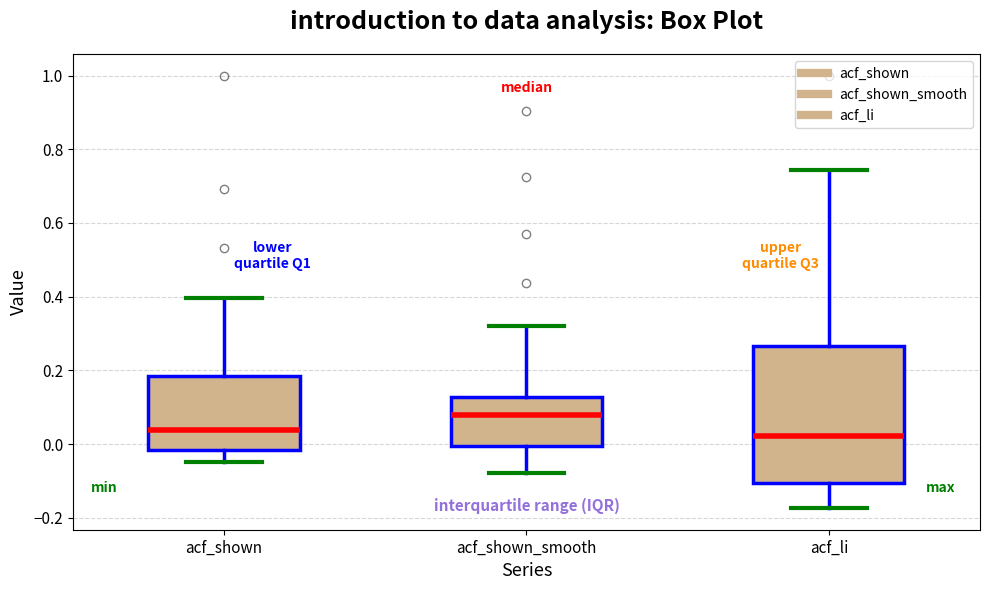

Reading left to right, transcribe this box plot: for each box, give where its median line is, the range the box spans, and where its two whiskers end, as read against the y-axis. The values are not printed on the chart, so give them approximately, as read against the axis.

acf_shown: median 0.04, box -0.02 to 0.18, whiskers -0.04 to 0.40
acf_shown_smooth: median 0.08, box 0.00 to 0.12, whiskers -0.08 to 0.32
acf_li: median 0.02, box -0.10 to 0.26, whiskers -0.18 to 0.74